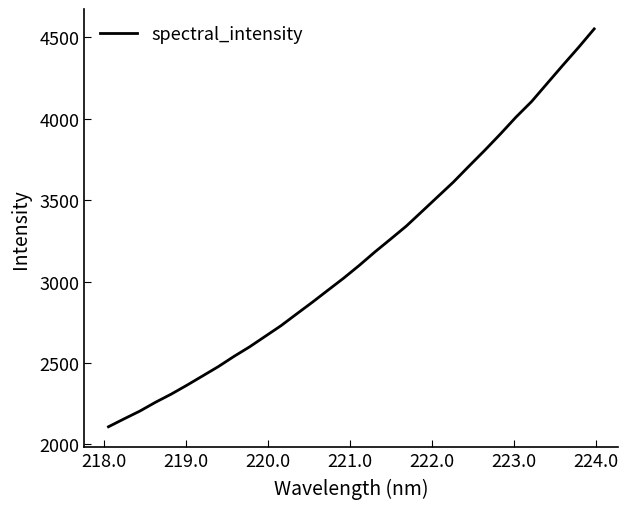

How many values are below 3099?

16